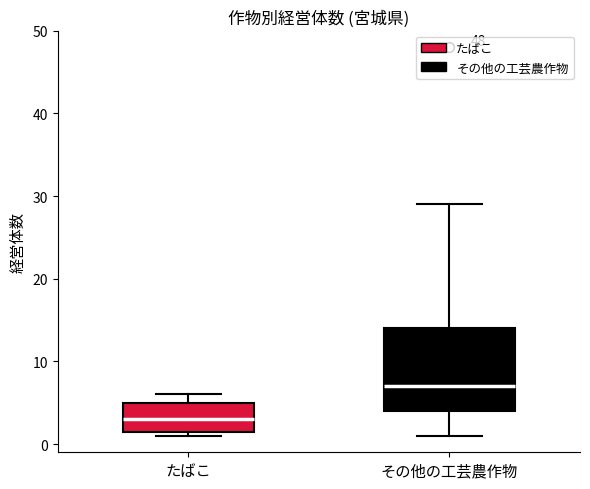

Which box's median line is the lowest?

たばこ